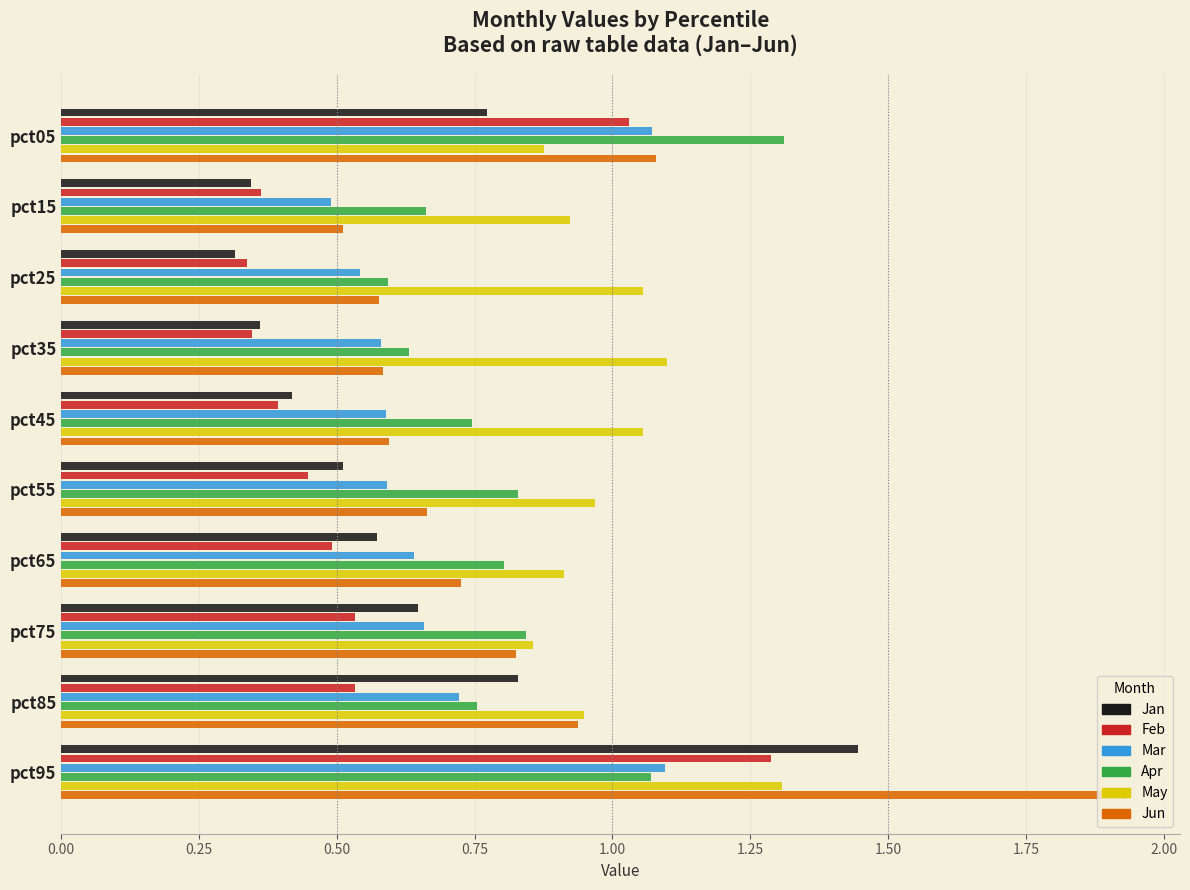

Which series has the widest spread of values?

Jun